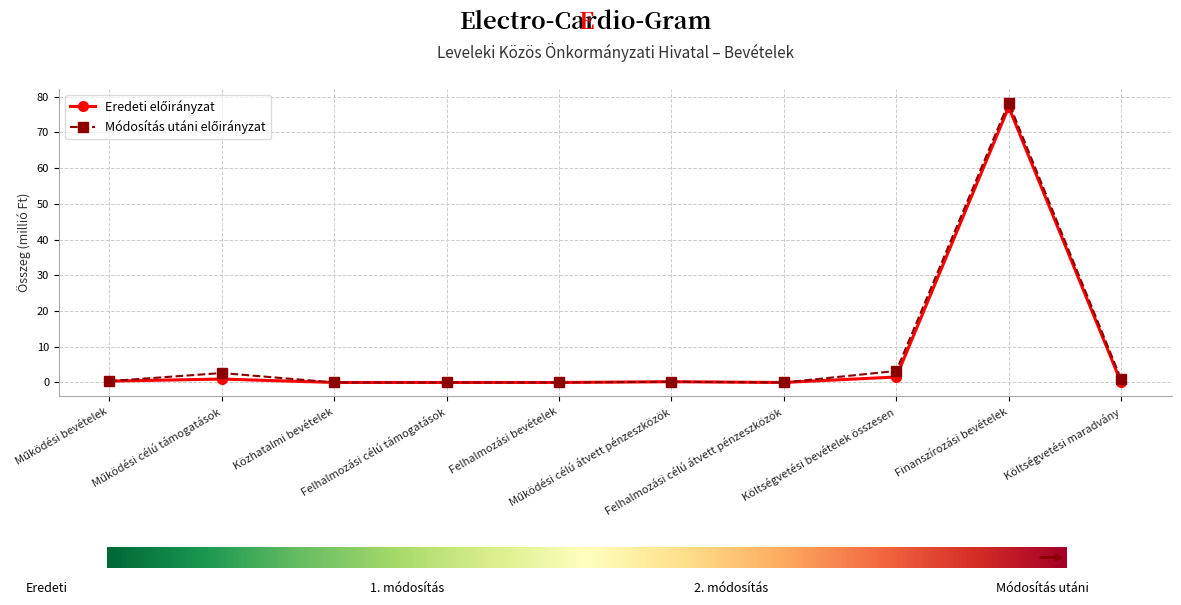

The value of Eredeti előirányzat at Felhalmozási célú támogatások is 0.0. True or false?

True